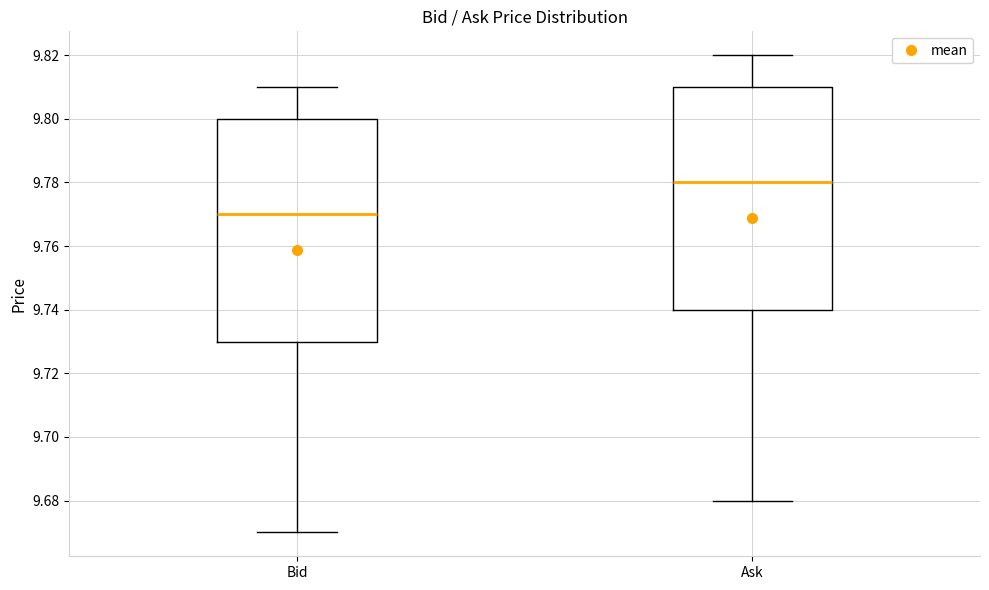

Where does the upper whisker of the box for Ask end on the y-axis? The values are not printed on the chart, so give them approximately, as read against the axis.

9.82